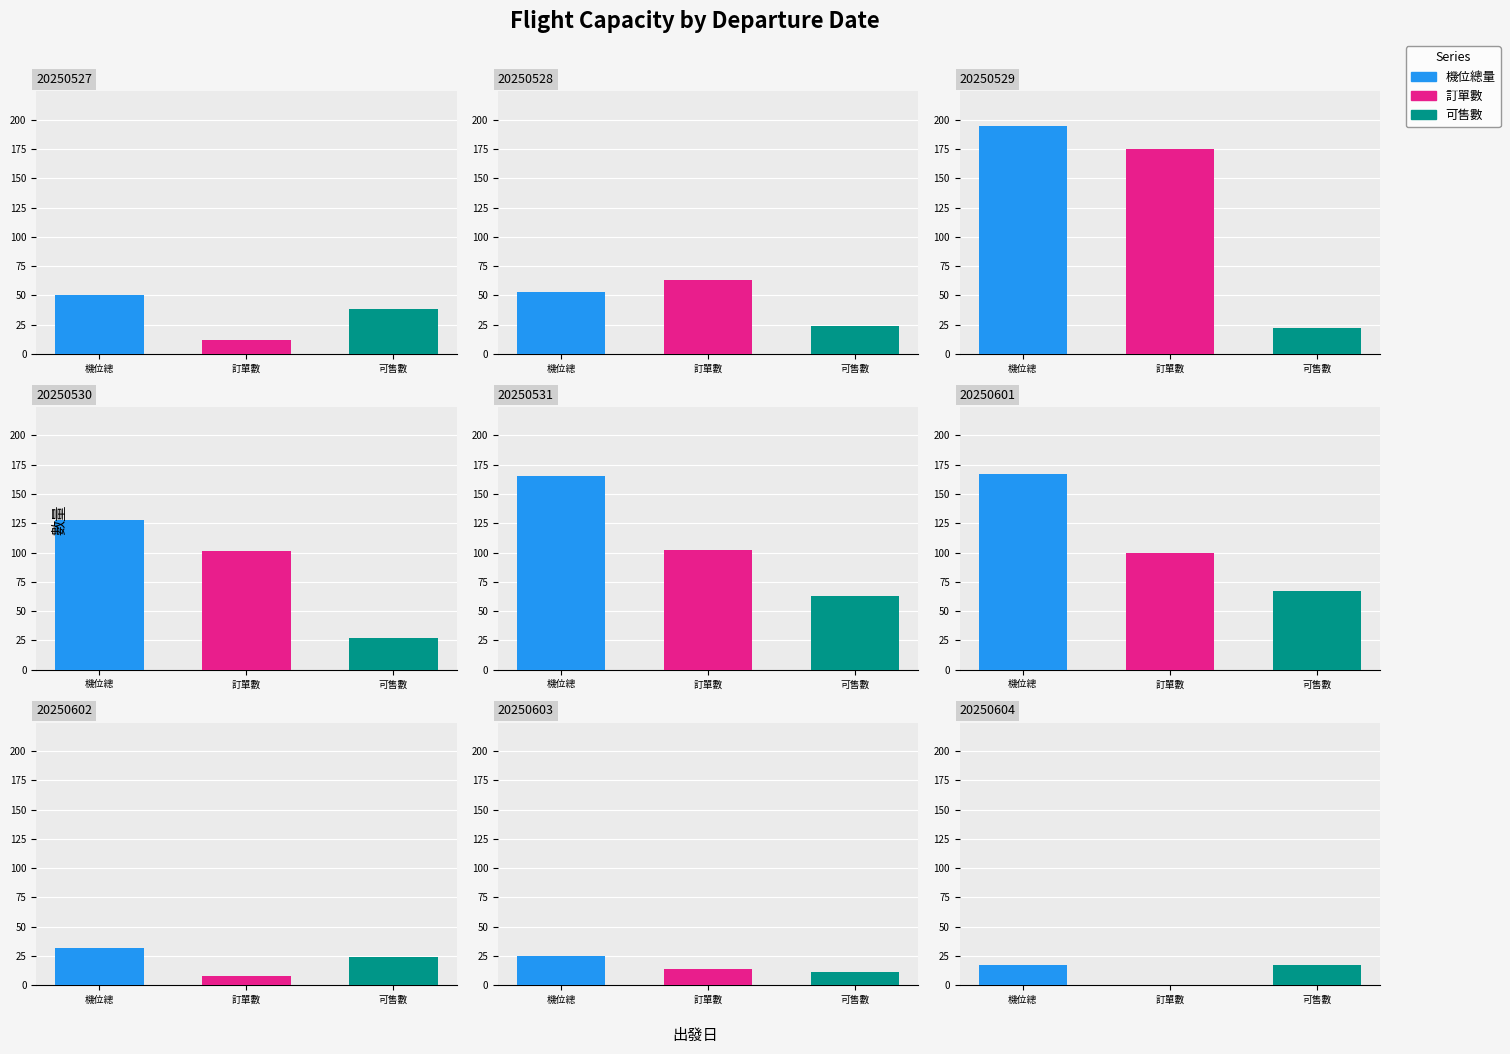

List the series in order of their overall mean, highest first.

機位總量, 訂單數, 可售數